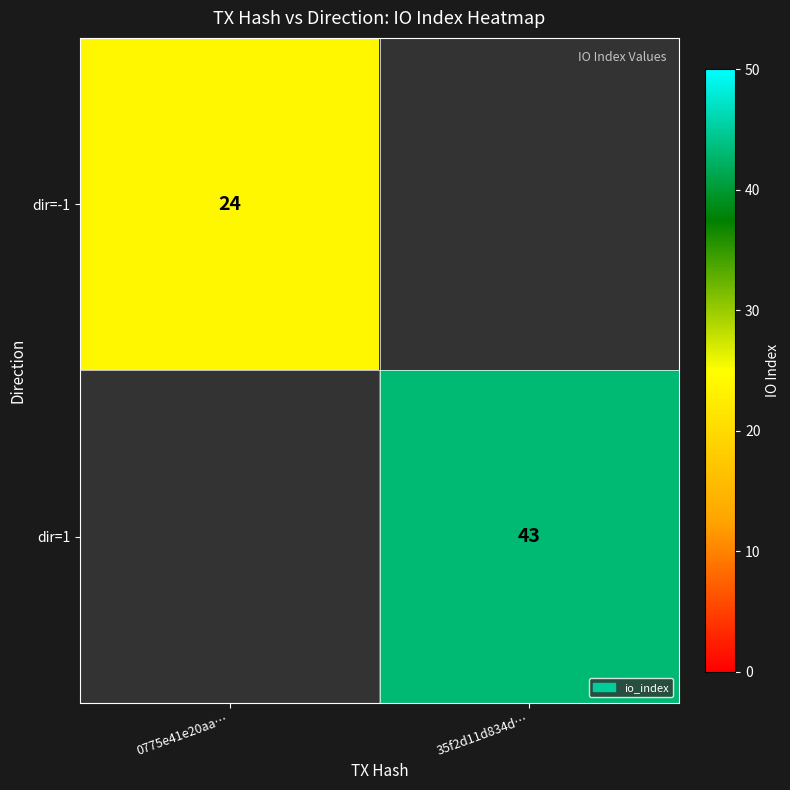

Is it true that dir=-1 equals 38 at 0775e41e20aa…?

False